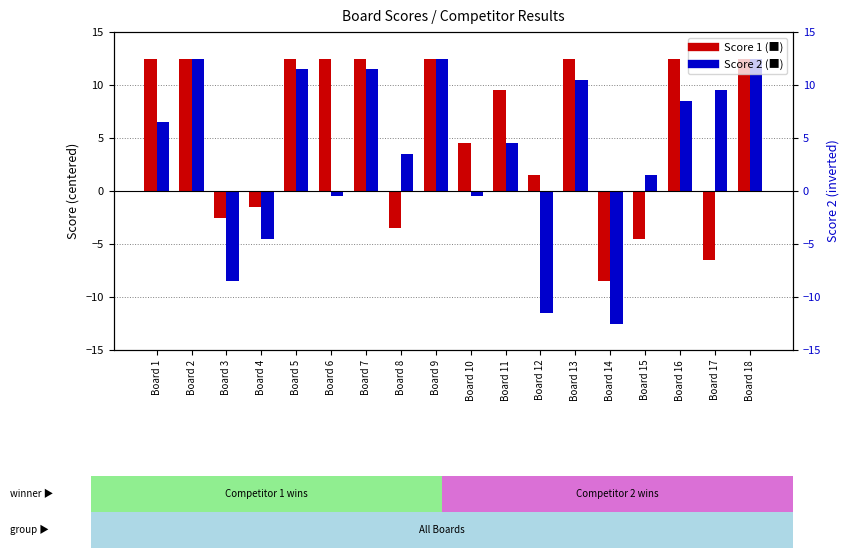

How many groups of bars are there?

18